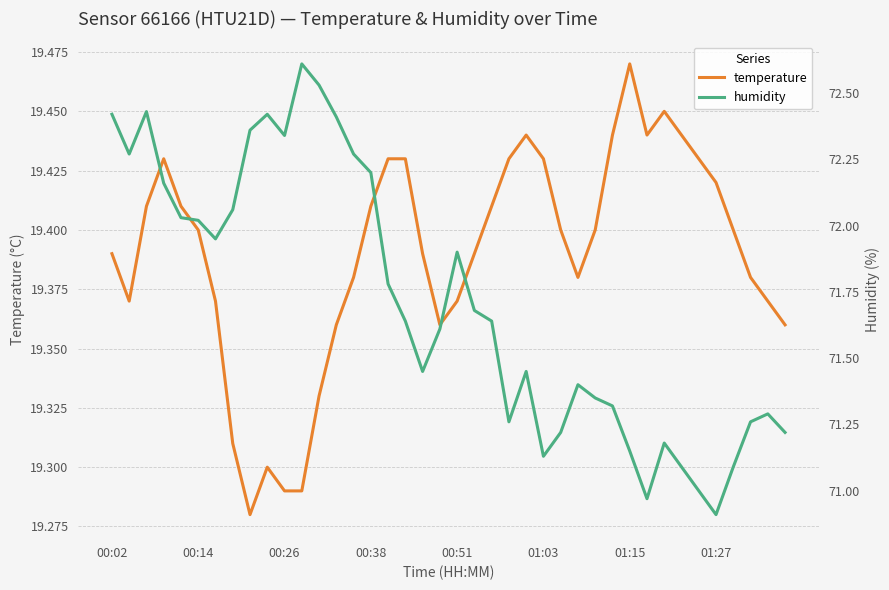

What position from the right is 23?

17